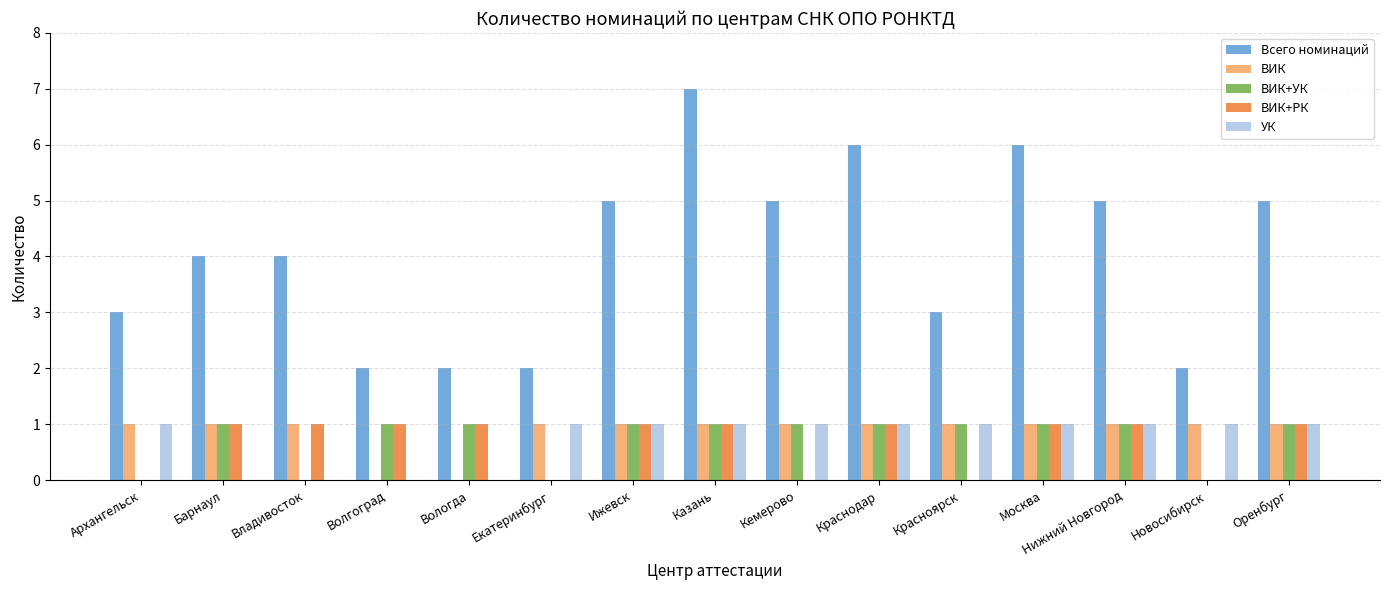

Between Архангельск and Ижевск, which series saw the biggest shift?

Всего номинаций